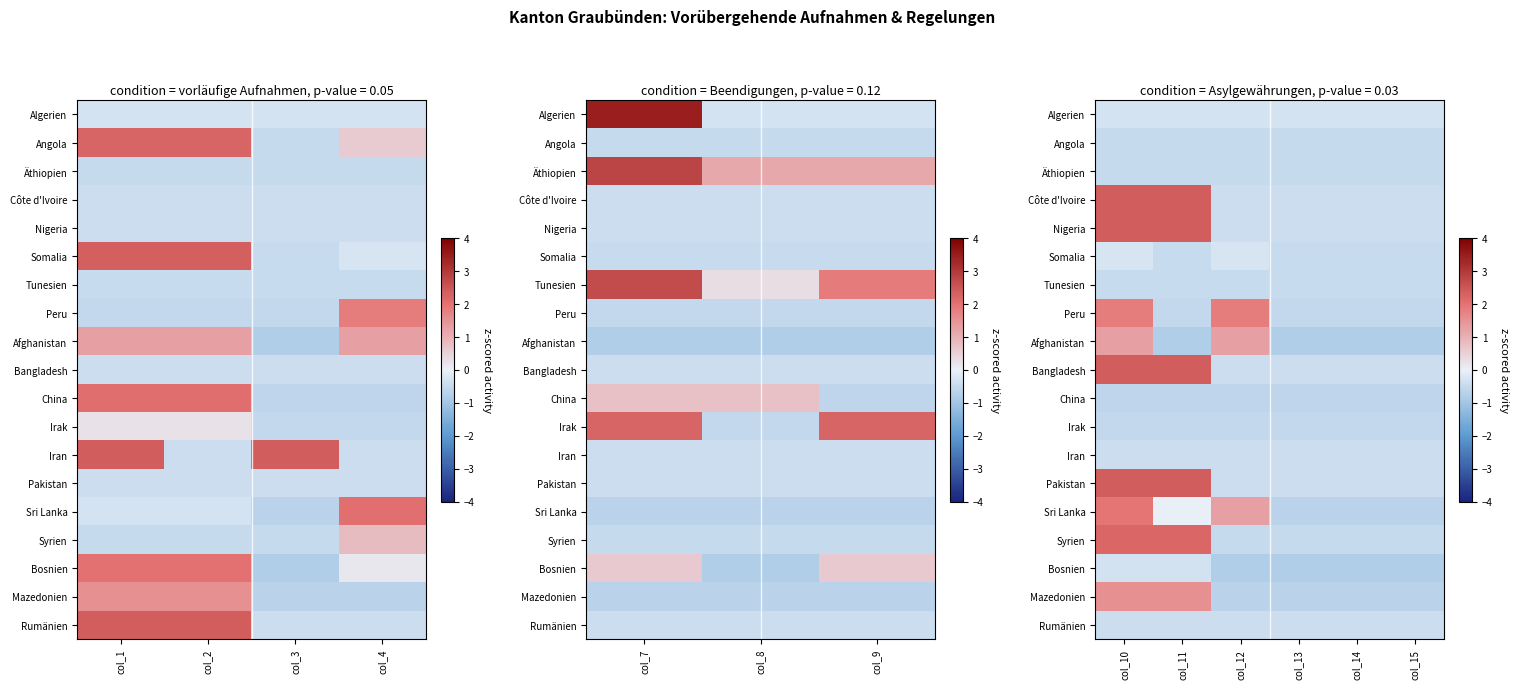

Which has a higher value, col_10 or col_15?

col_10